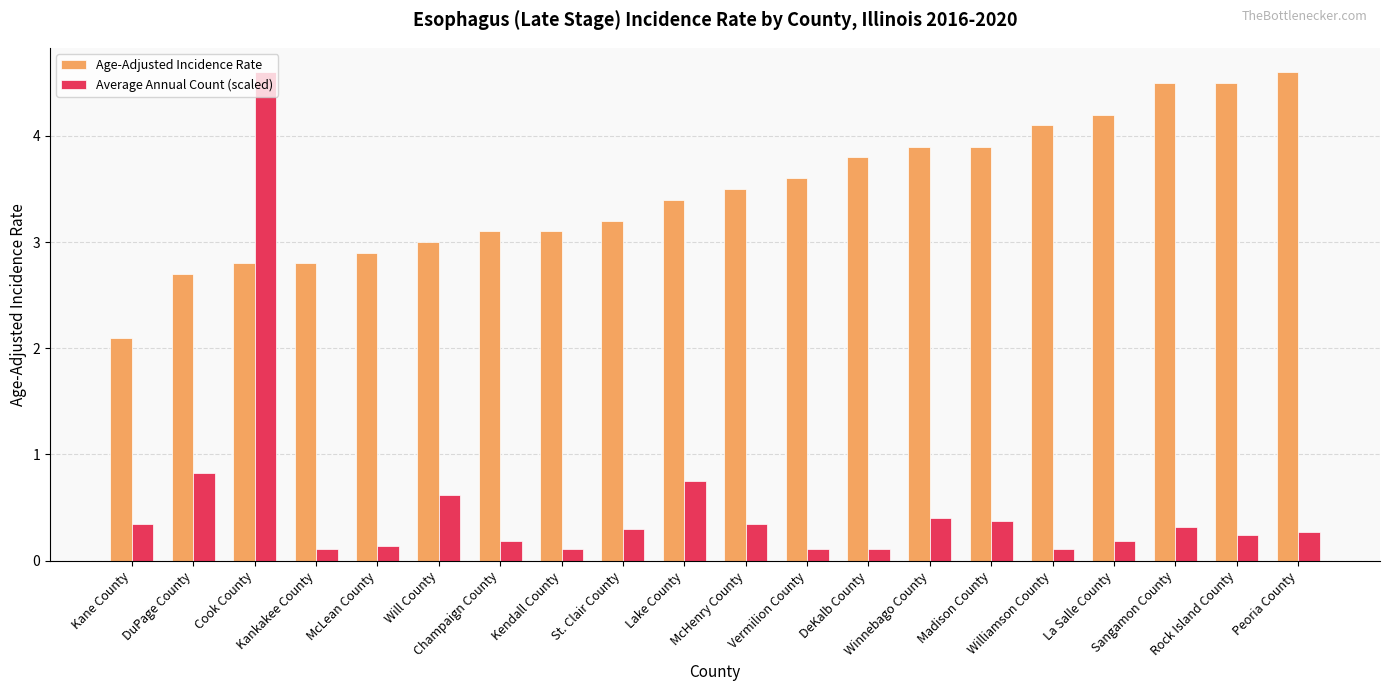

What is the average value of the Average Annual Count (scaled) series?

0.5